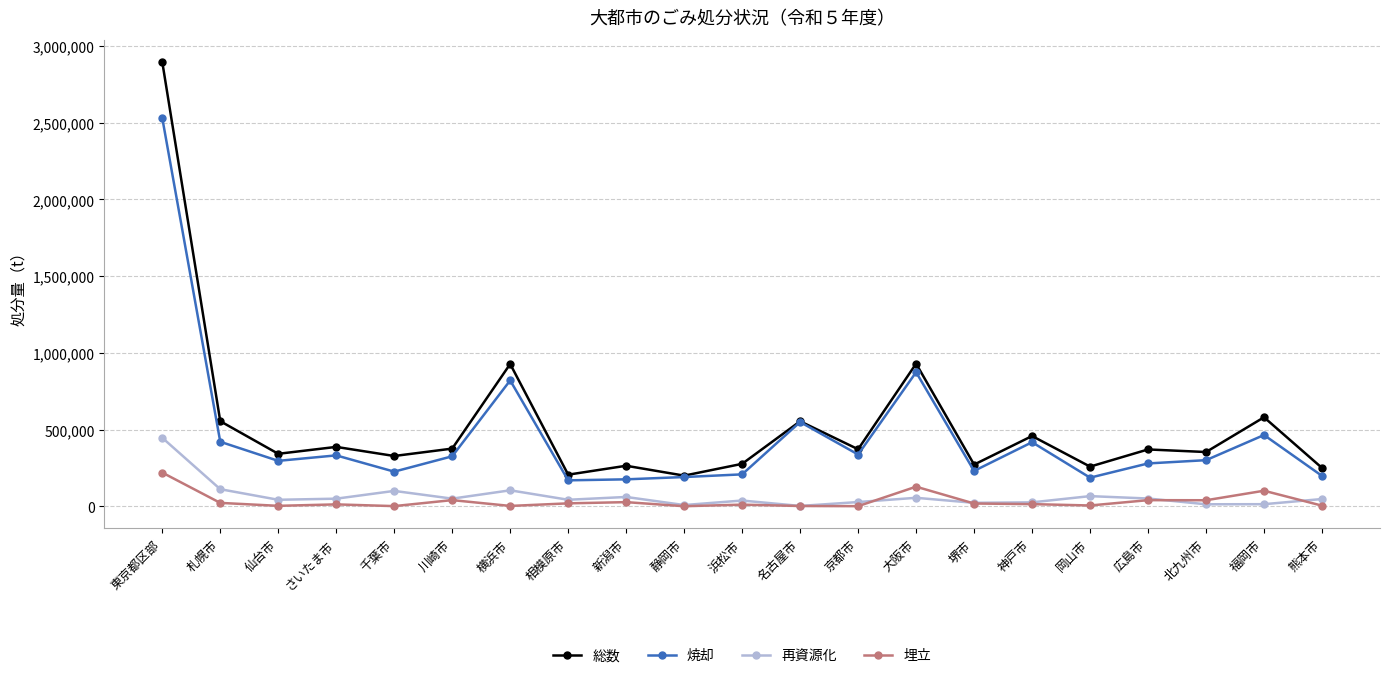

What is the difference between the 総数 values at 名古屋市 and 堺市?

282268.0